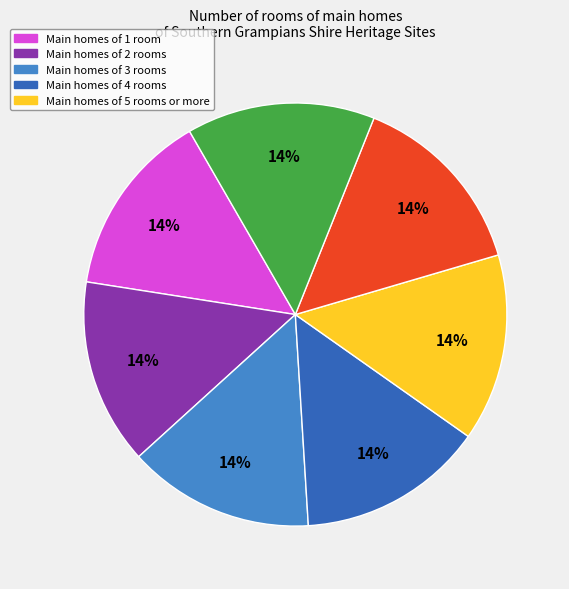

To the nearest percent, what is the average slice percentage?

14%